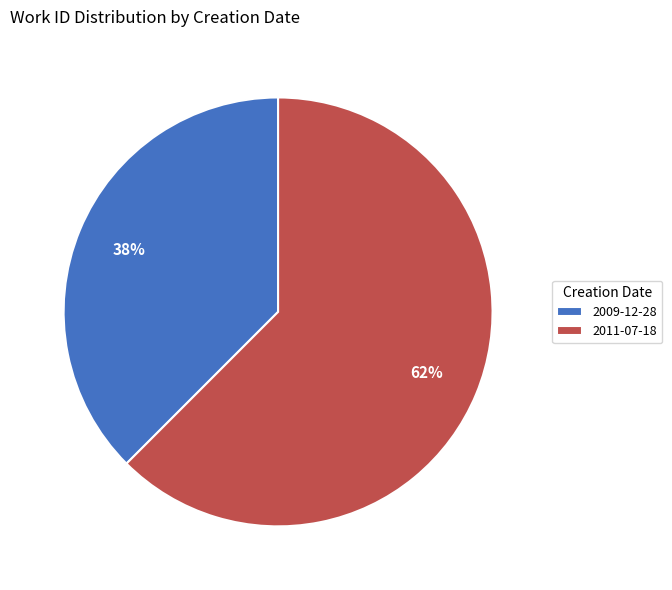

Does 2011-07-18 represent more than half of the total?

Yes